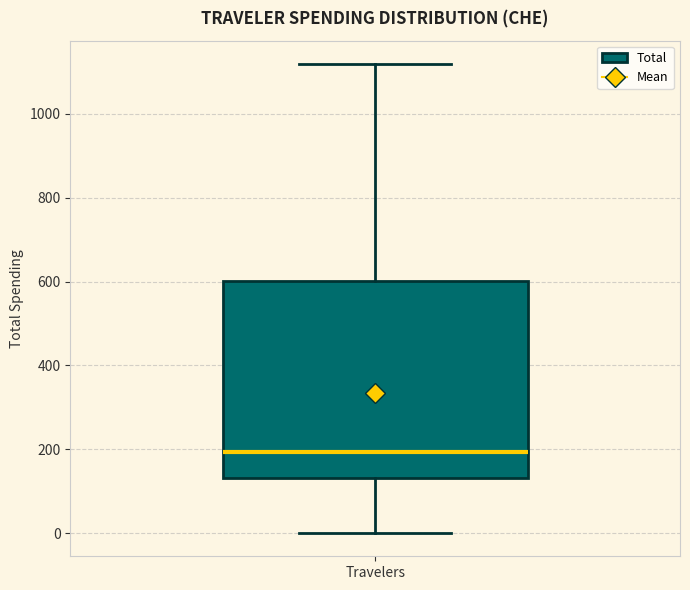

Where is the lower edge of the box for Travelers on the y-axis? The values are not printed on the chart, so give them approximately, as read against the axis.

140